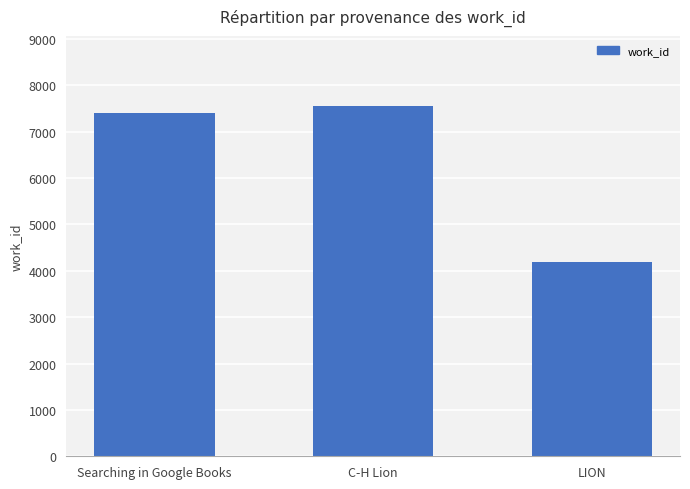

Reading left to right, extract all data points from this chart.

7410	7553	4193